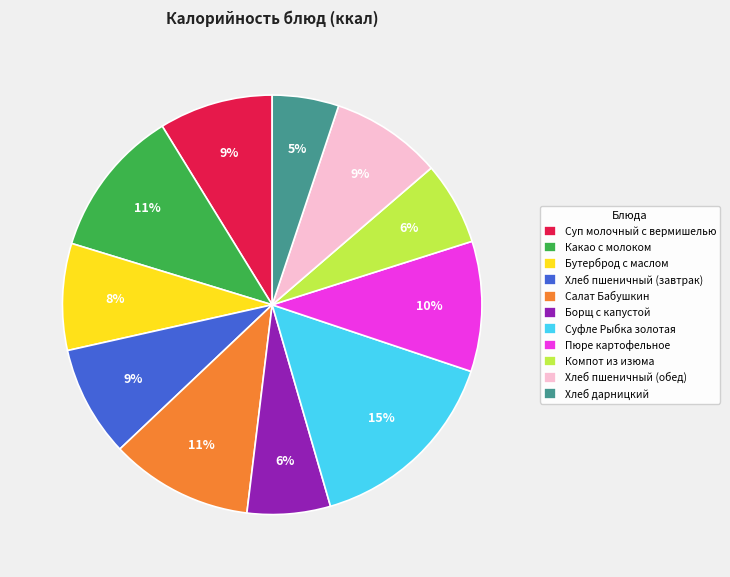

Is the sum of Пюре картофельное and Какао с молоком greater than half?

No